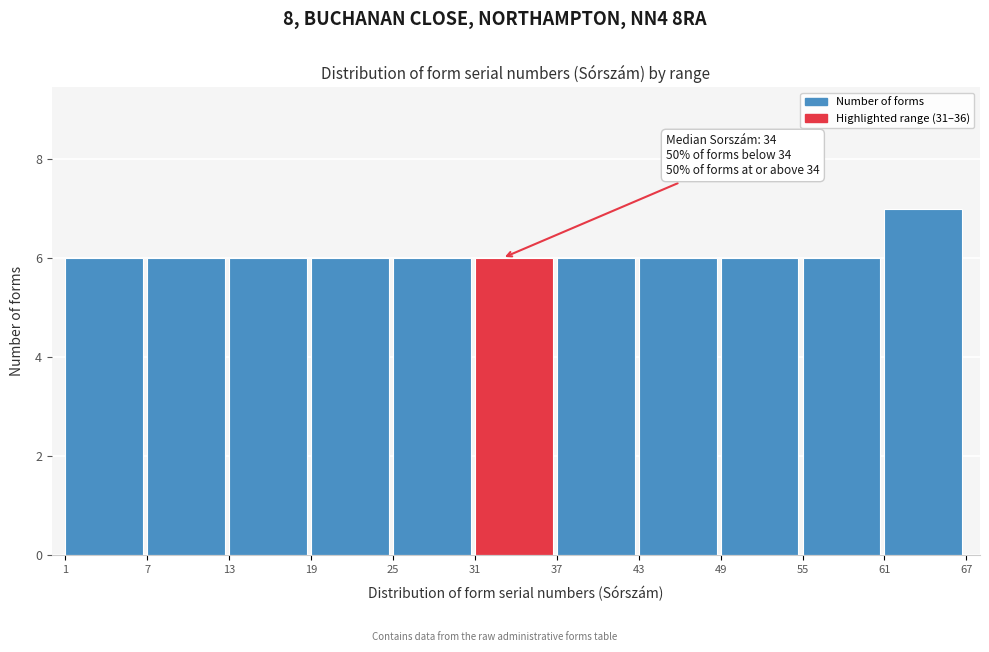

Which range on the x-axis has the tallest bar?

61 to 67